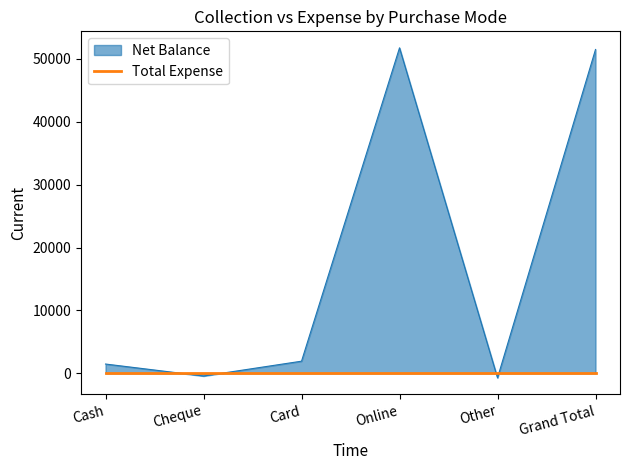

At which label is the value closest to 25512?

Card